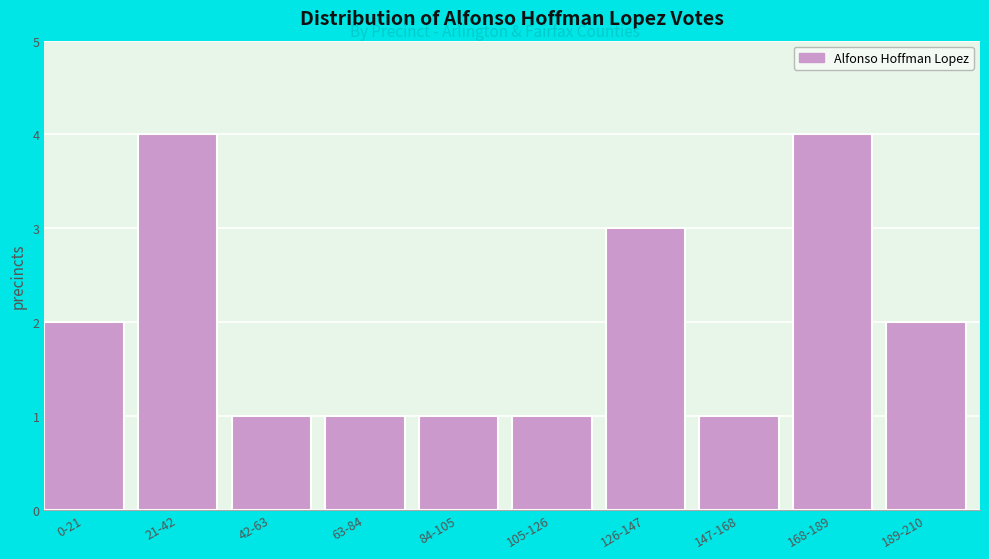

Reading right to left, what are all the values shown in this chart?

2	4	1	3	1	1	1	1	4	2